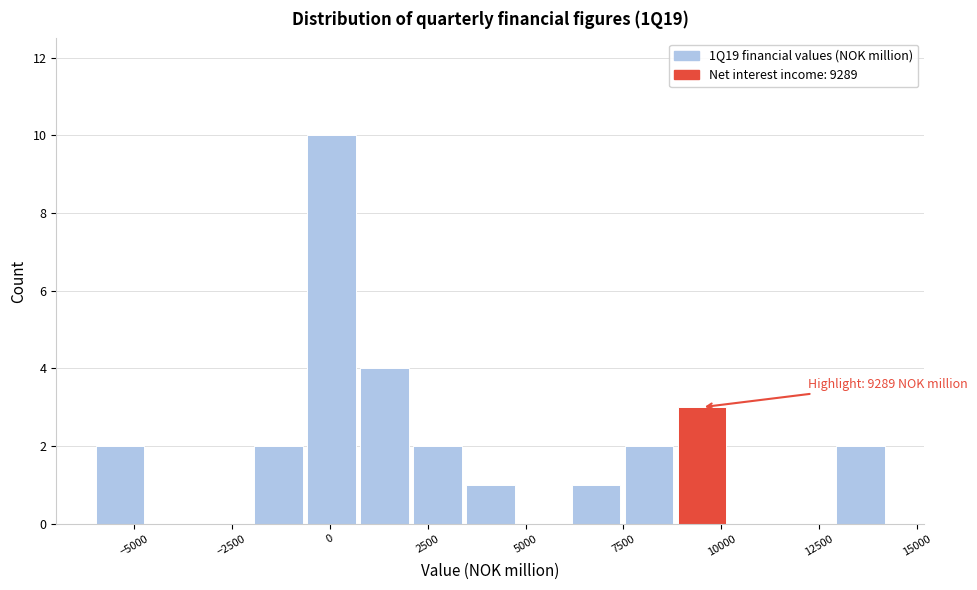

Around what value on the x-axis is the tallest bar? Give the approximate position of its centre, as read against the axis.

0